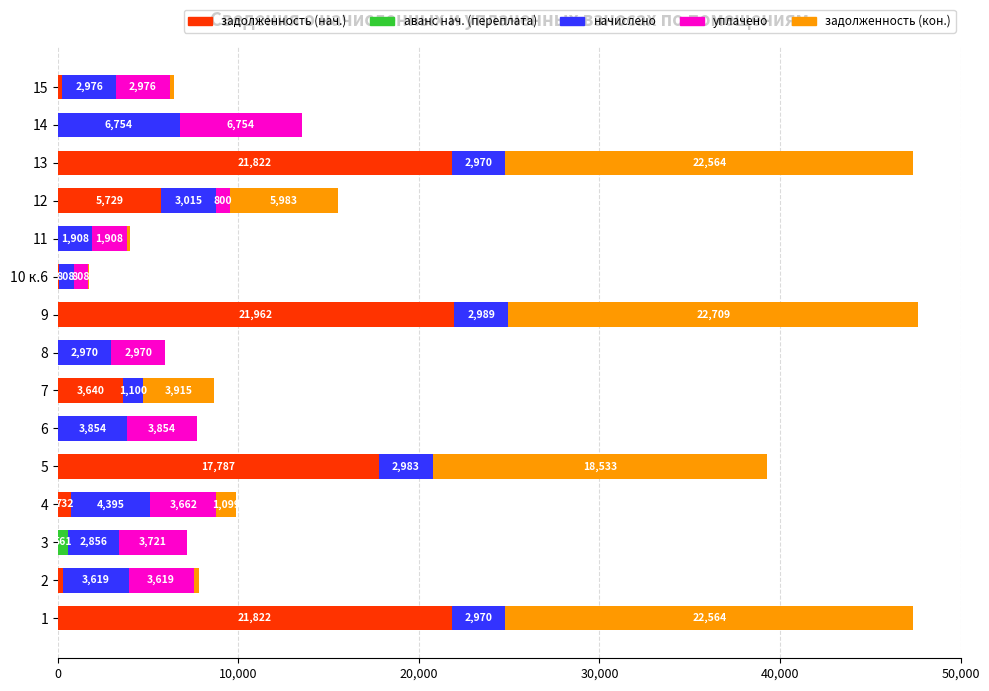

What are all the series names shown in the legend?

задолженность (нач.), аванс нач. (переплата), начислено, уплачено, задолженность (кон.)